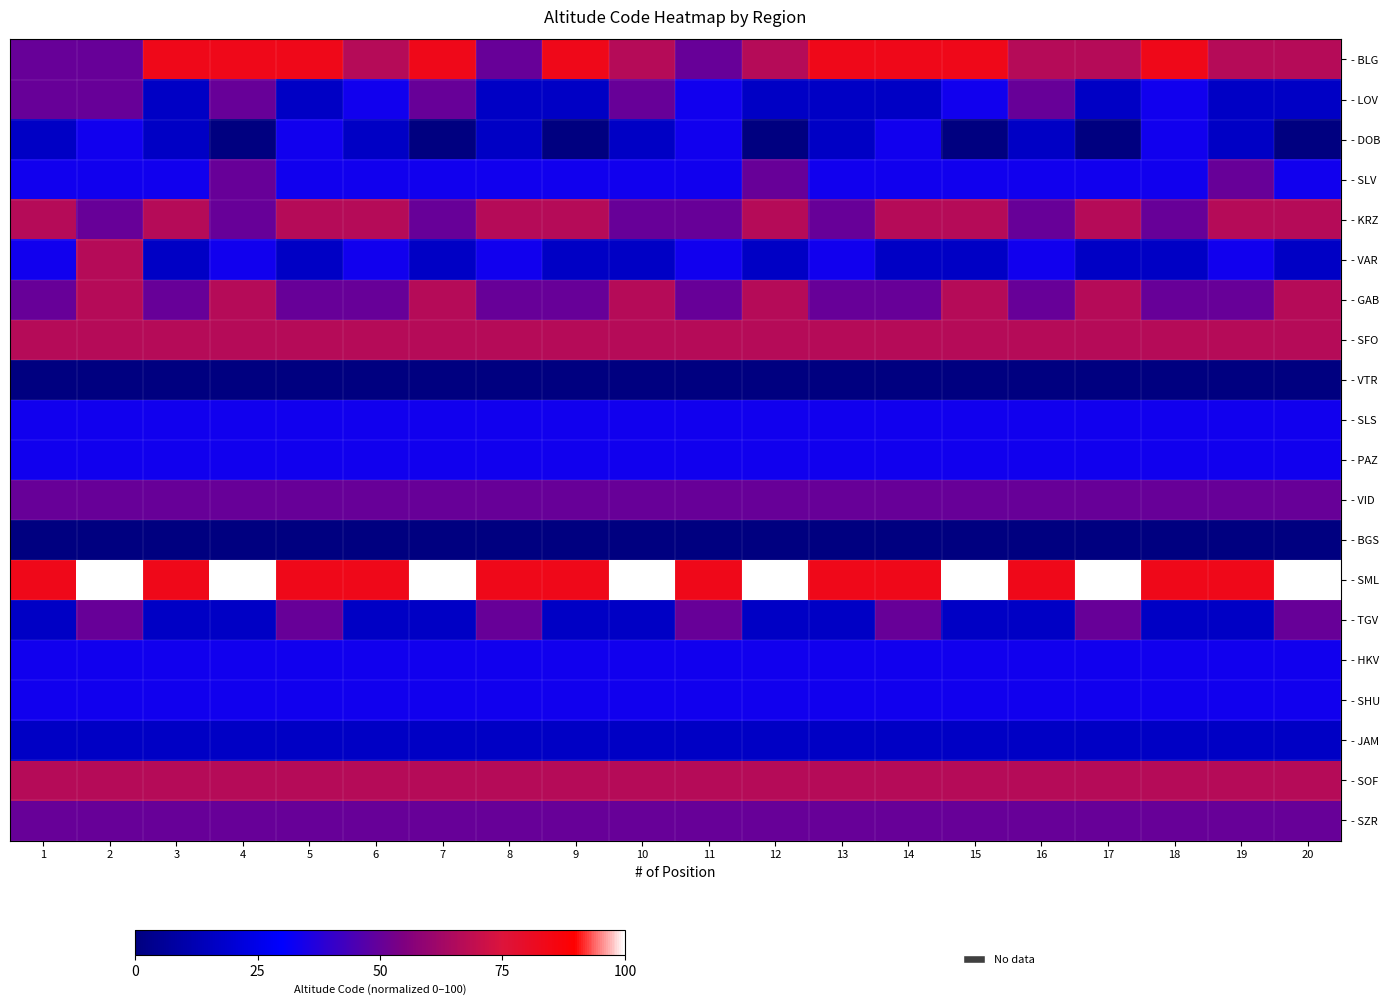

At how many categories does at least one series exceed 24?

20